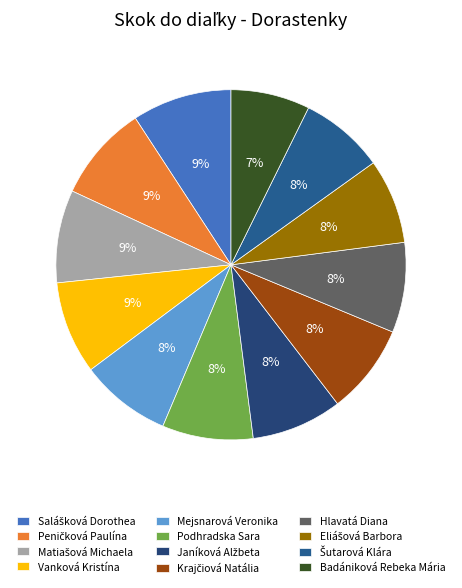

To the nearest percent, what portion does Mejsnarová Veronika represent?

8%